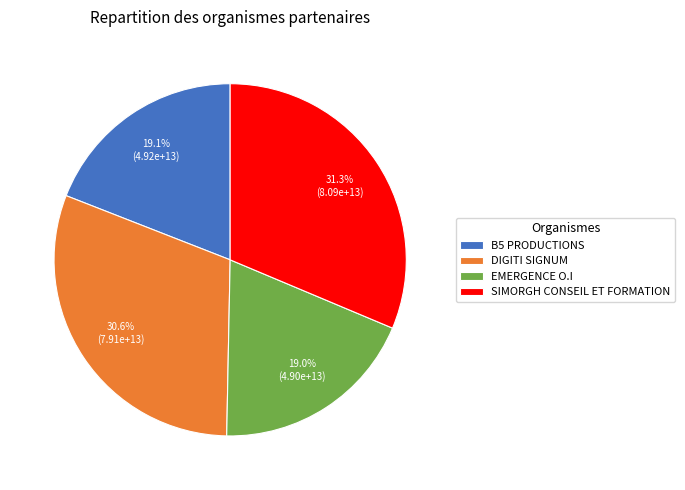

Does DIGITI SIGNUM account for over 50% of the chart?

No